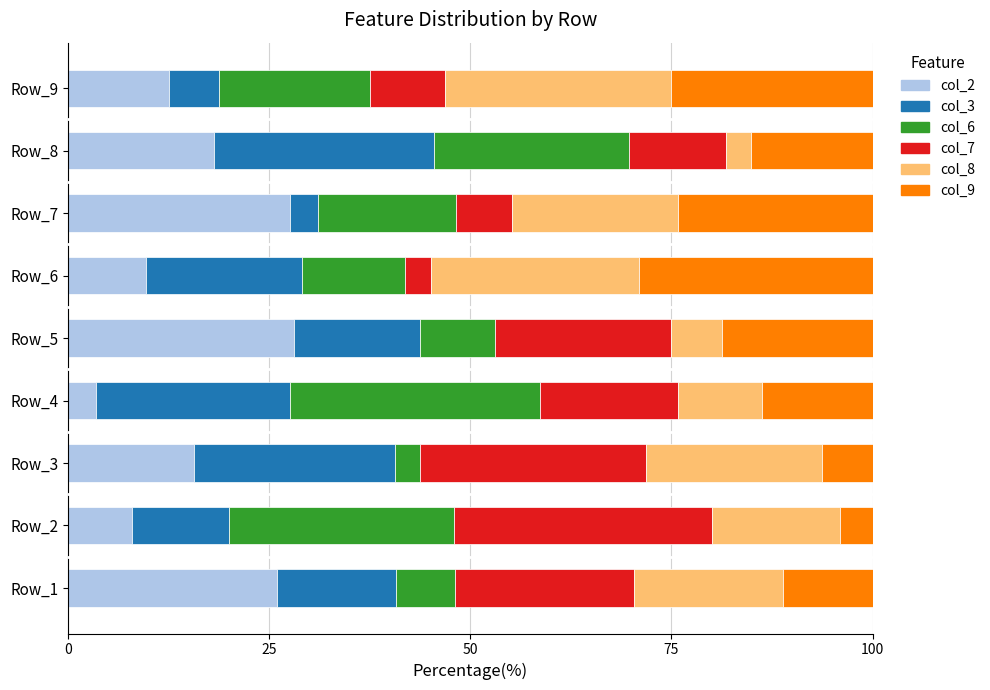

What is the minimum value for col_2?

3.4